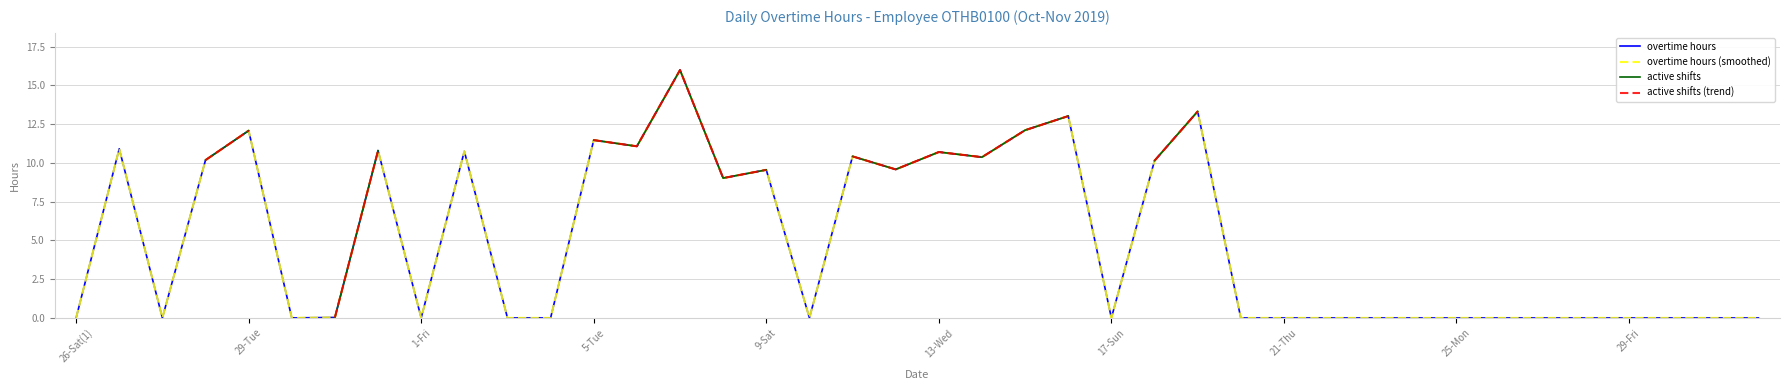

At which category is the sum across all series the highest?

14